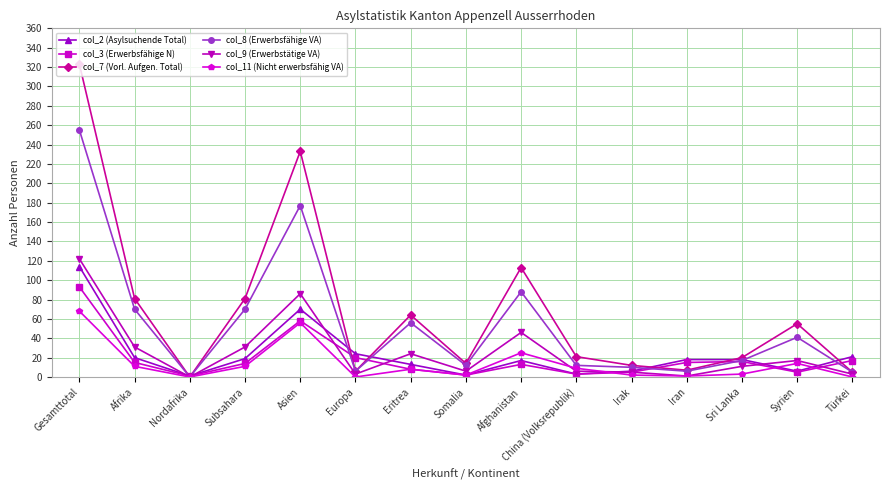

Which series has the widest spread of values?

col_7 (Vorl. Aufgen. Total)